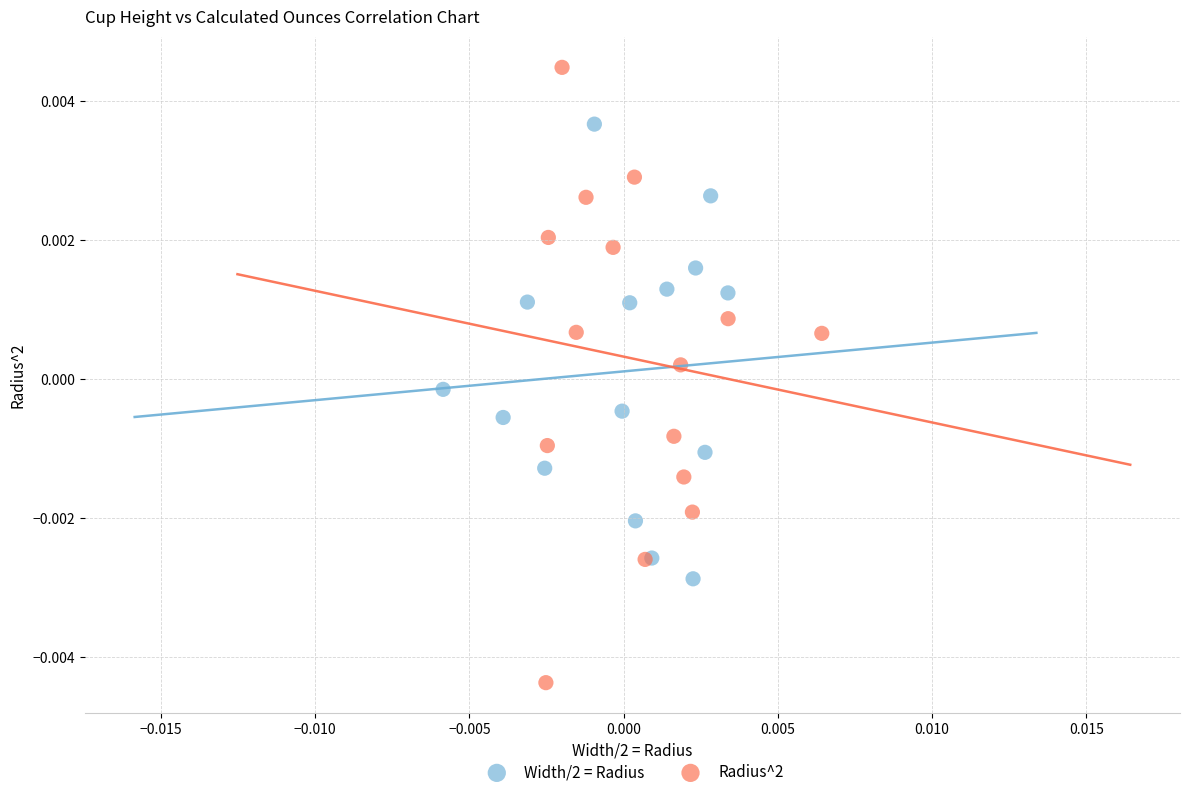

Which series has the widest spread of Y values?

Radius^2